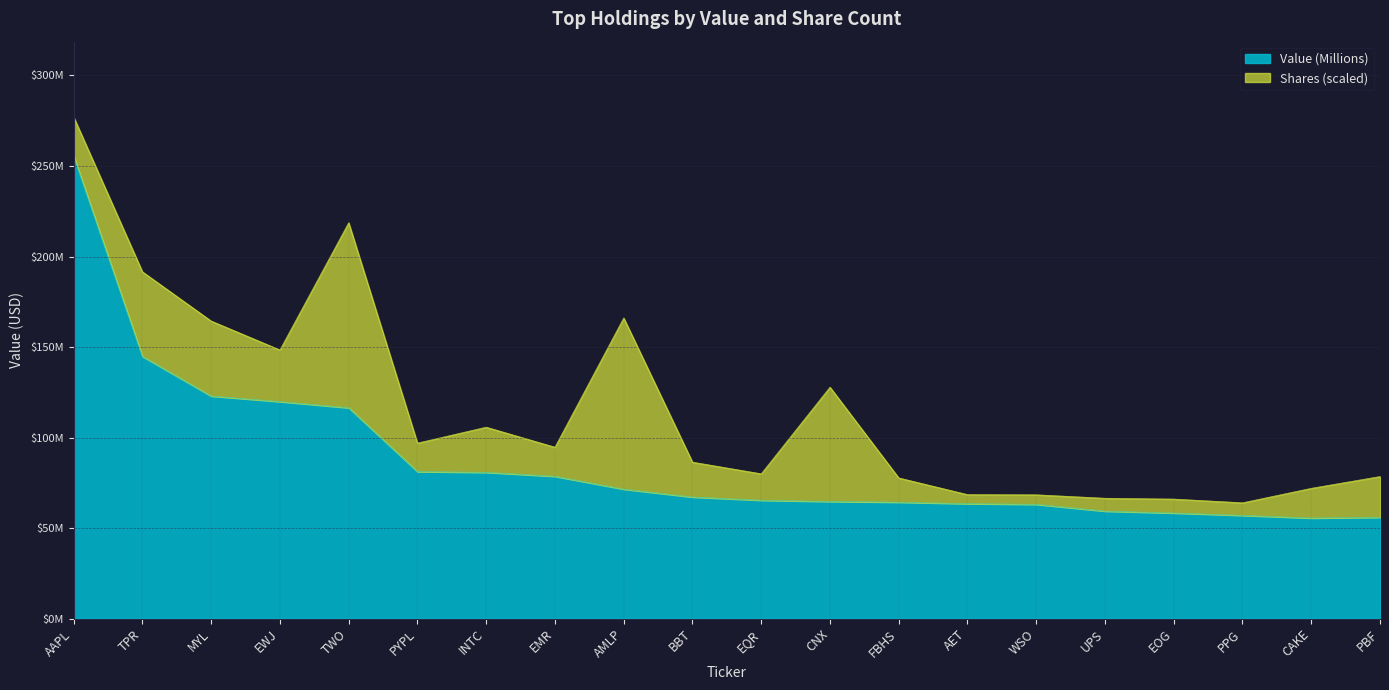

Where is the data nearest to the value 155539000?

TPR